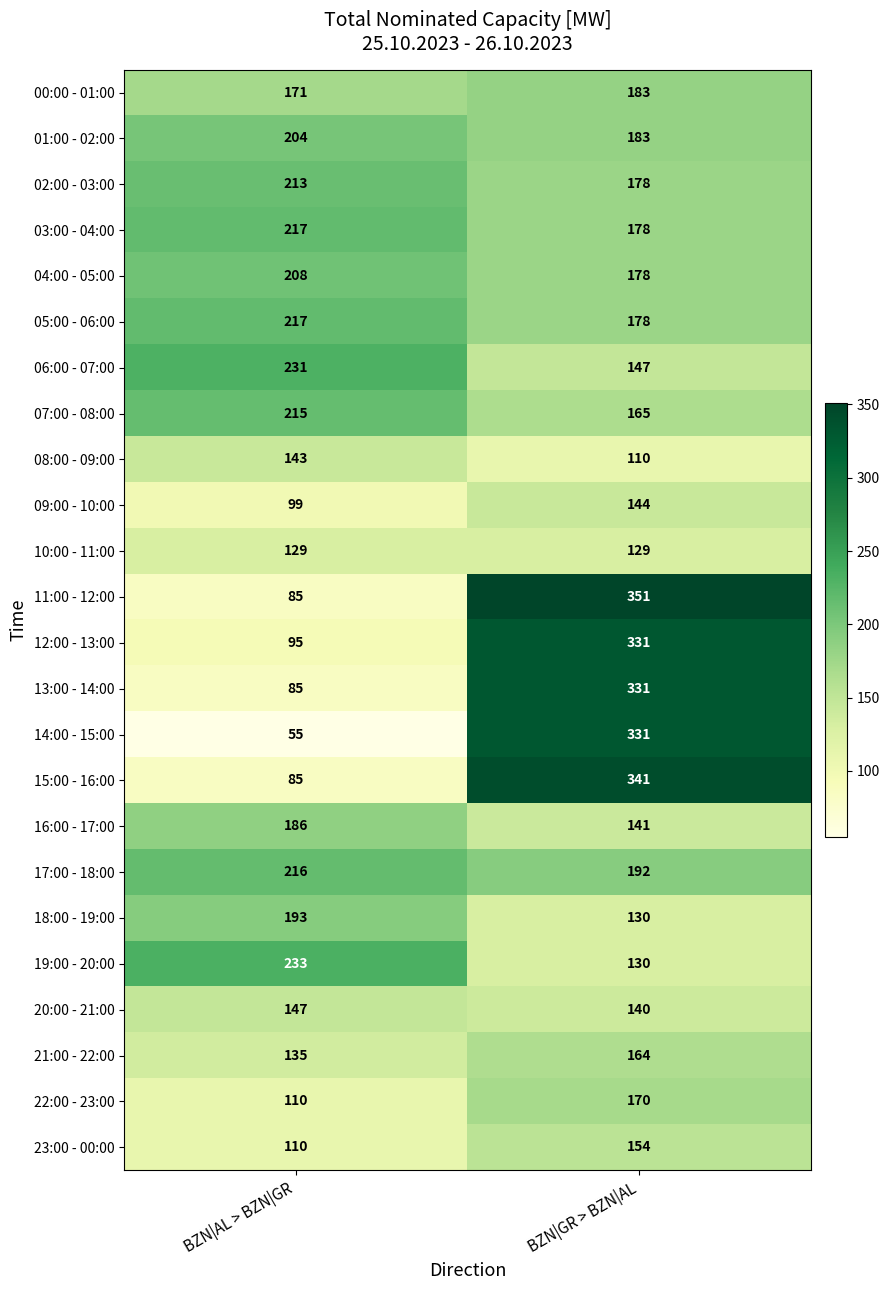

Which series has the largest range (max minus min)?

14:00 - 15:00